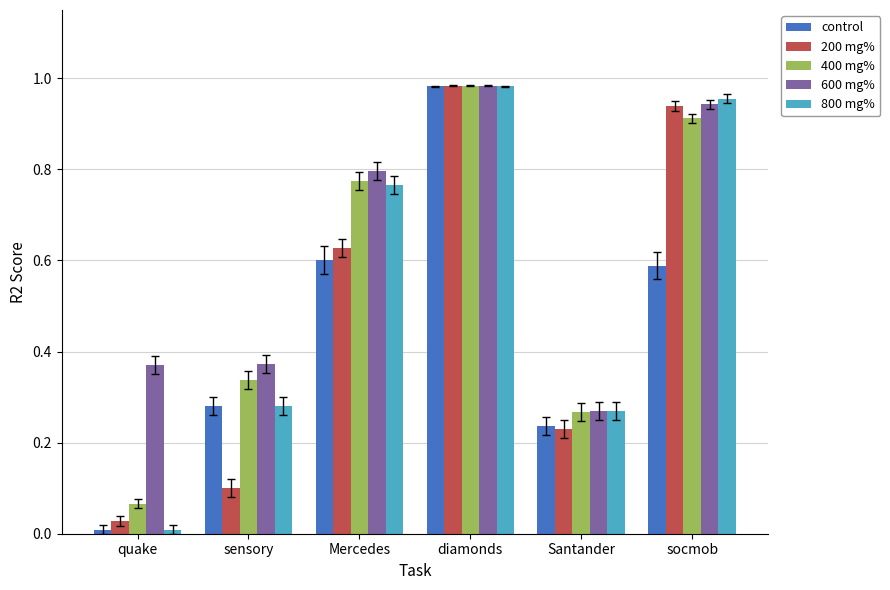

Are the bars grouped side by side (vs. stacked)?

Yes